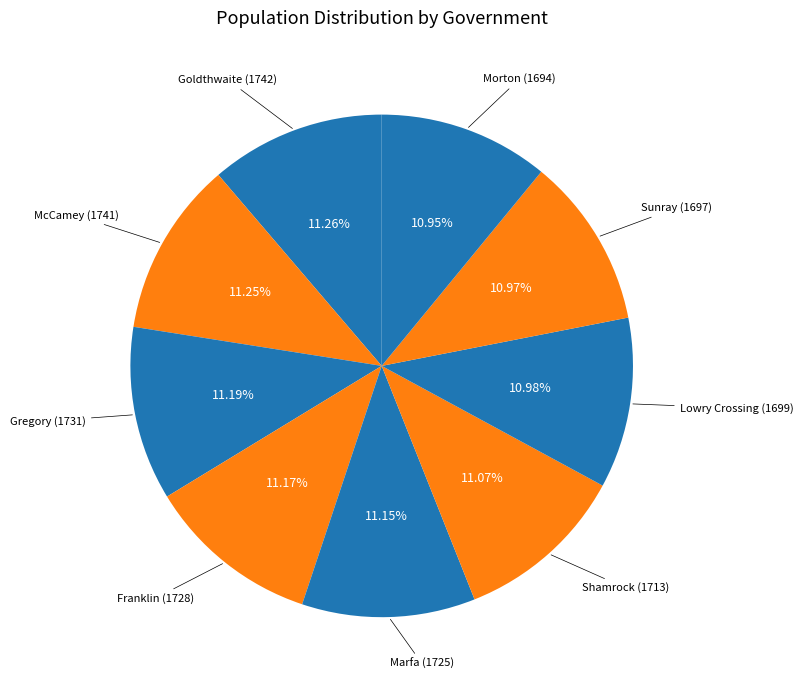

Approximately how many times larger is the value at Lowry Crossing compared to Sunray?

1.0